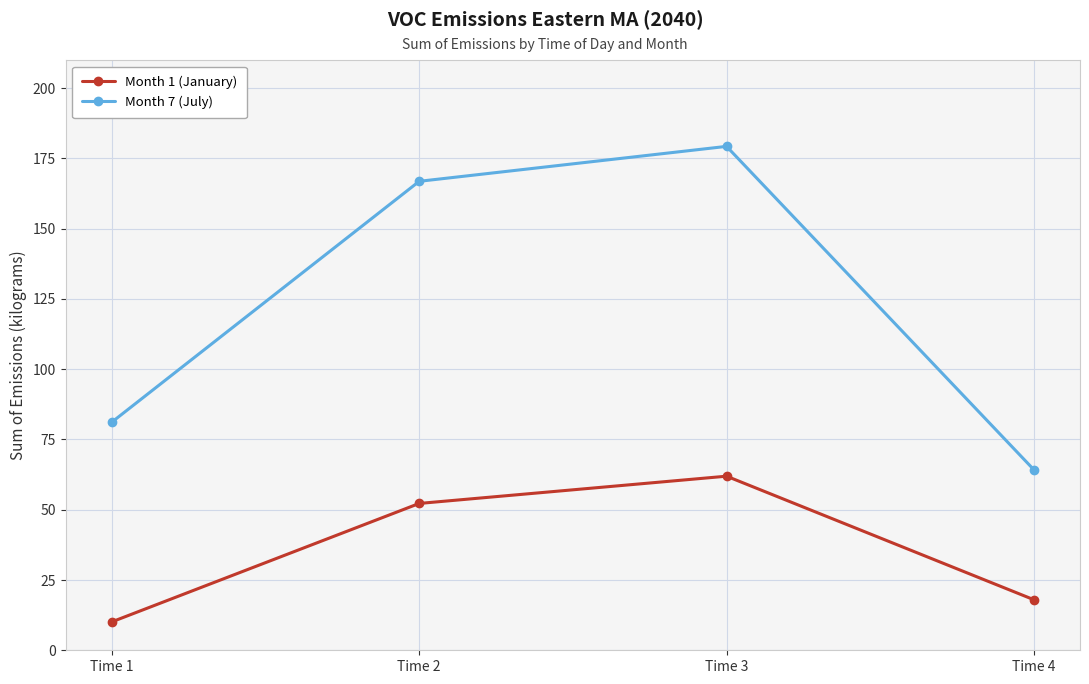

What is the difference between the highest and lowest values at Time 1?

71.1